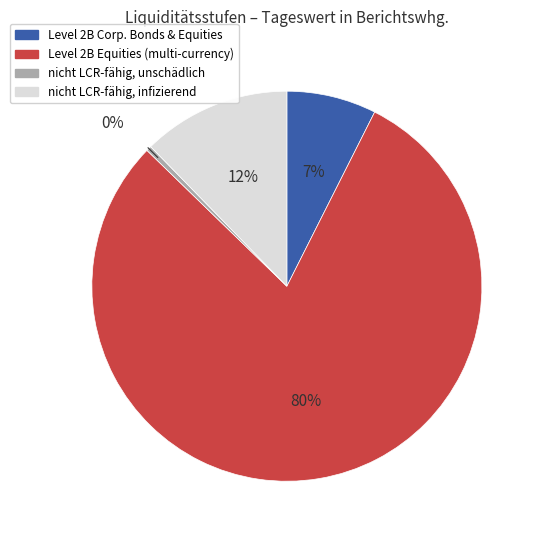

Is there any slice that represents more than half of the pie?

Yes